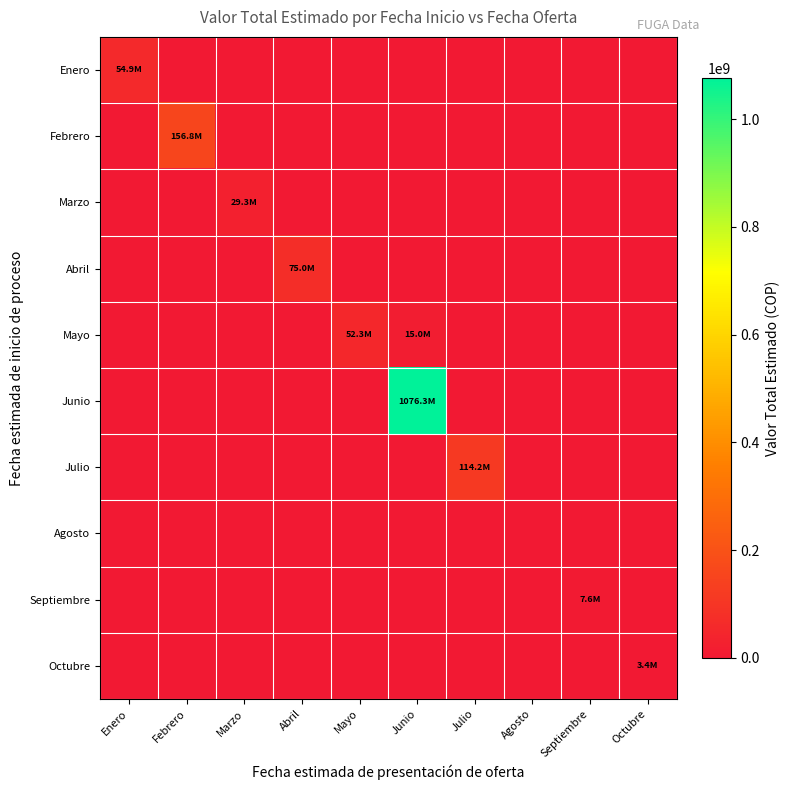

Reading left to right, what are all the values shown in this chart?

Enero: Enero=54853000	Febrero=0	Marzo=0	Abril=0	Mayo=0	Junio=0	Julio=0	Agosto=0	Septiembre=0	Octubre=0
Febrero: Enero=0	Febrero=156808538	Marzo=0	Abril=0	Mayo=0	Junio=0	Julio=0	Agosto=0	Septiembre=0	Octubre=0
Marzo: Enero=0	Febrero=0	Marzo=29334543	Abril=0	Mayo=0	Junio=0	Julio=0	Agosto=0	Septiembre=0	Octubre=0
Abril: Enero=0	Febrero=0	Marzo=0	Abril=74959918	Mayo=0	Junio=0	Julio=0	Agosto=0	Septiembre=0	Octubre=0
Mayo: Enero=0	Febrero=0	Marzo=0	Abril=0	Mayo=52265220	Junio=15000000	Julio=0	Agosto=0	Septiembre=0	Octubre=0
Junio: Enero=0	Febrero=0	Marzo=0	Abril=0	Mayo=0	Junio=1076340517	Julio=0	Agosto=0	Septiembre=0	Octubre=0
Julio: Enero=0	Febrero=0	Marzo=0	Abril=0	Mayo=0	Junio=0	Julio=114170335	Agosto=0	Septiembre=0	Octubre=0
Agosto: Enero=0	Febrero=0	Marzo=0	Abril=0	Mayo=0	Junio=0	Julio=0	Agosto=0	Septiembre=0	Octubre=0
Septiembre: Enero=0	Febrero=0	Marzo=0	Abril=0	Mayo=0	Junio=0	Julio=0	Agosto=0	Septiembre=7649089	Octubre=0
Octubre: Enero=0	Febrero=0	Marzo=0	Abril=0	Mayo=0	Junio=0	Julio=0	Agosto=0	Septiembre=0	Octubre=3350661